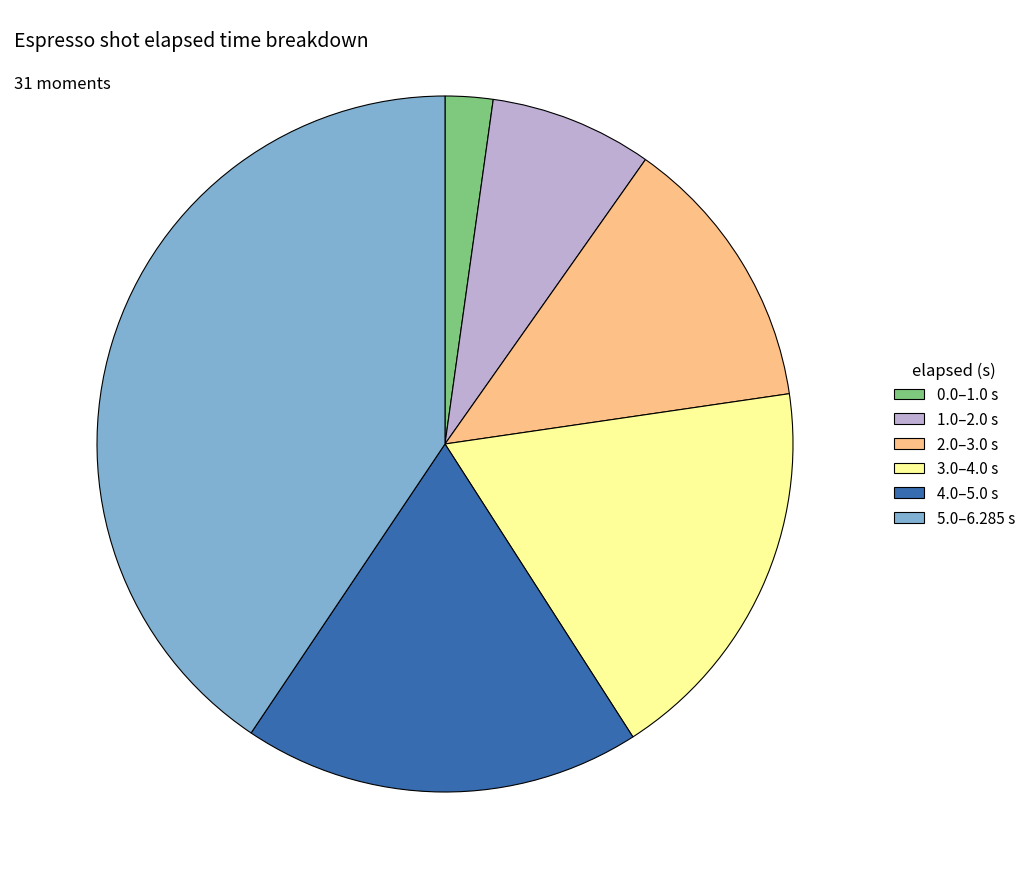

Which category has the biggest portion of the pie?

5.0–6.285 s